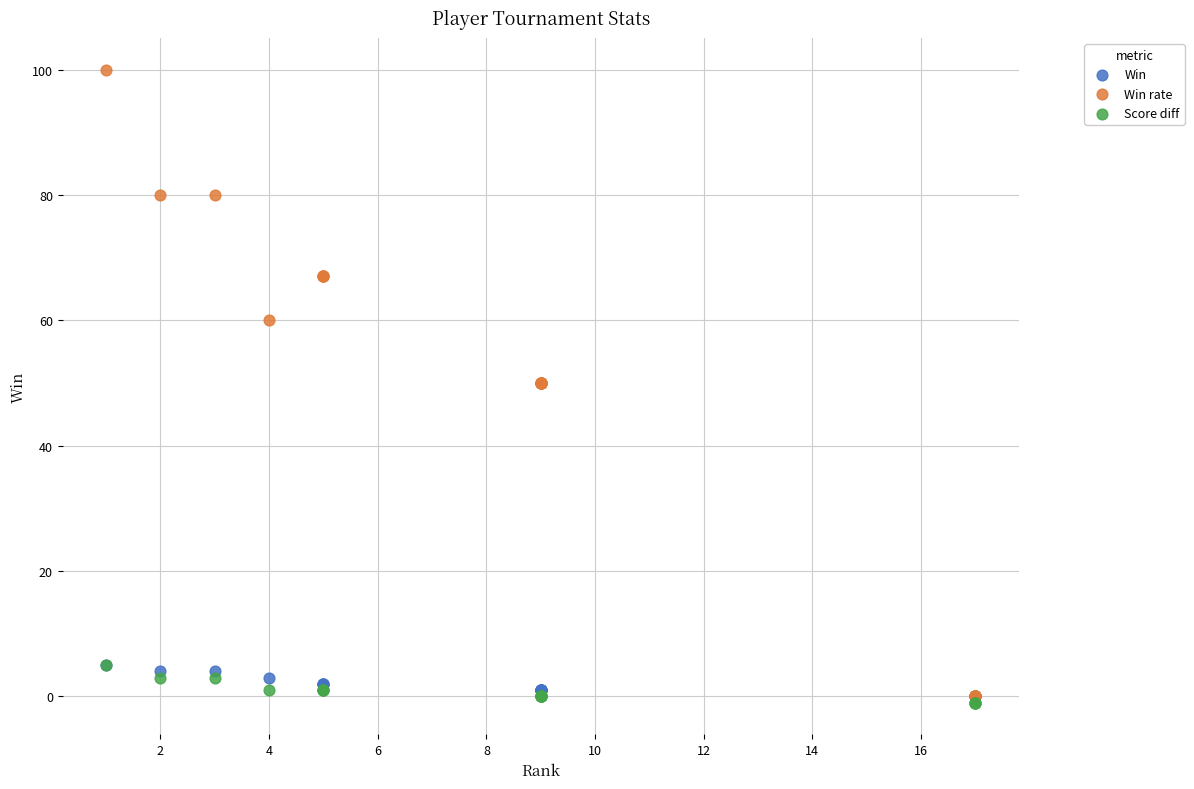

Which series reaches the minimum Y coordinate?

Score diff